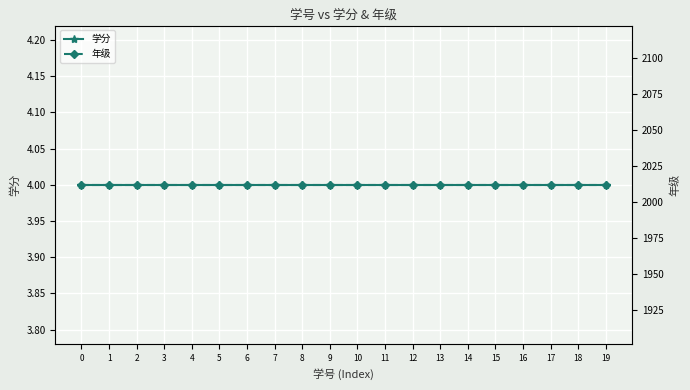

List the series in order of their peak value, highest first.

年级, 学分